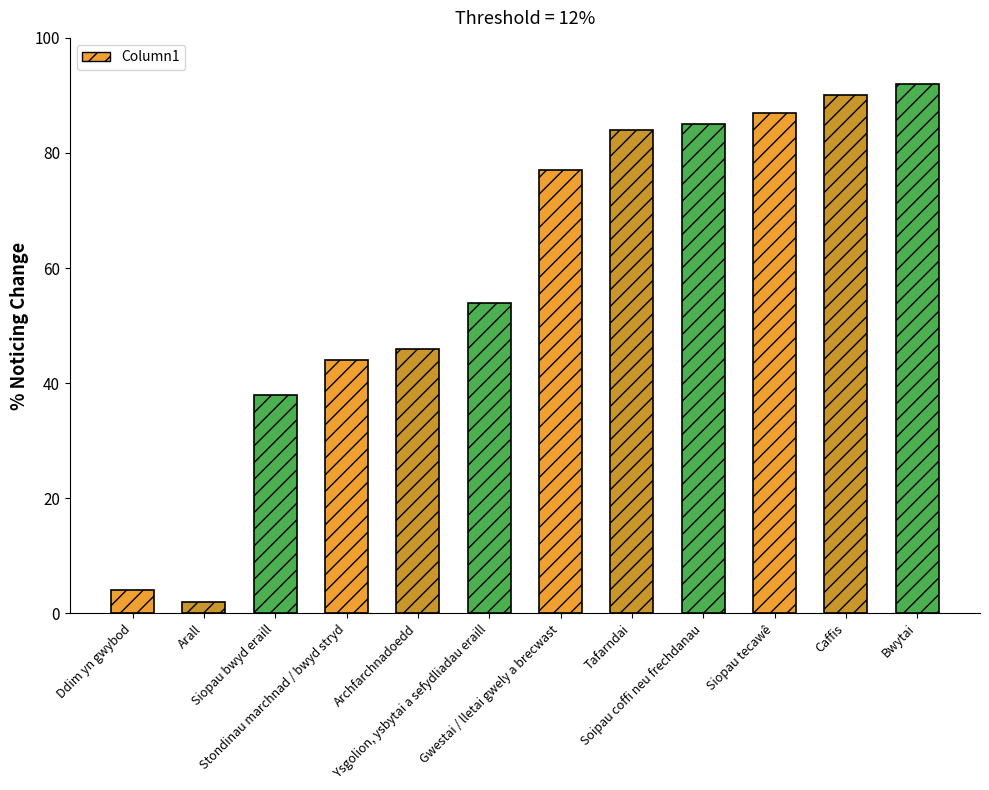

At which category does the chart reach its peak across all series?

Bwytai